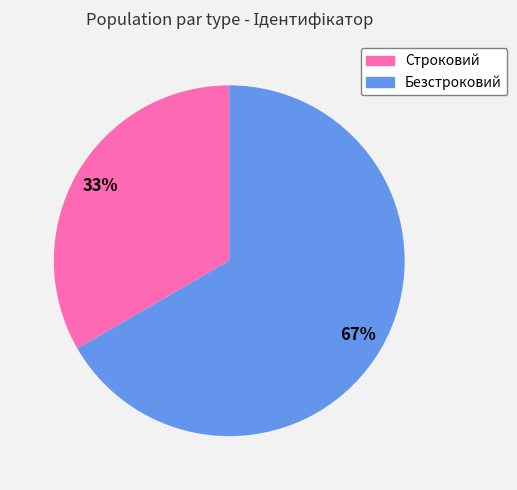

Approximately how many times larger is the value at Строковий compared to Безстроковий?

0.5